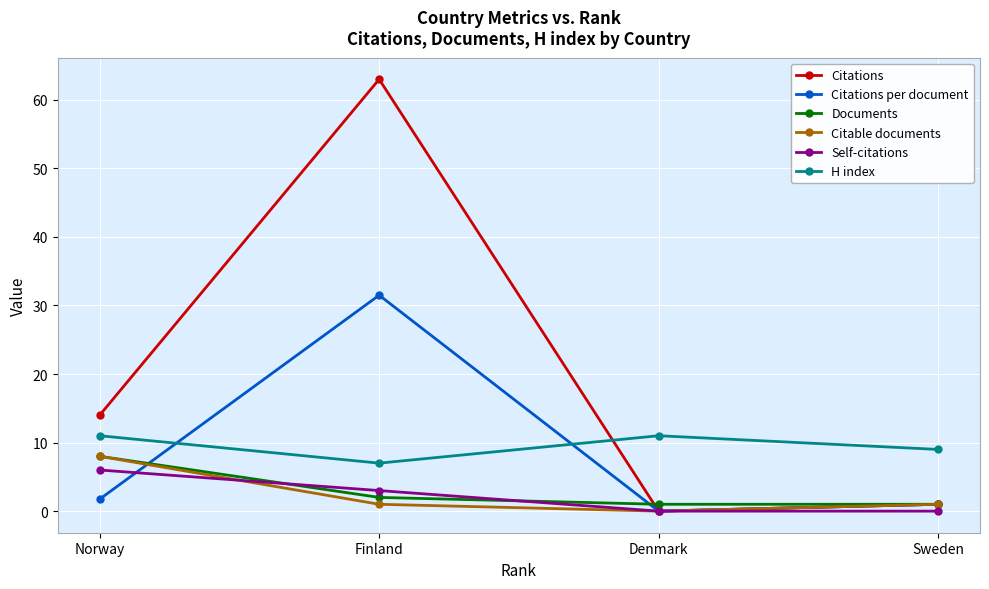

Does the chart have visible grid lines?

Yes